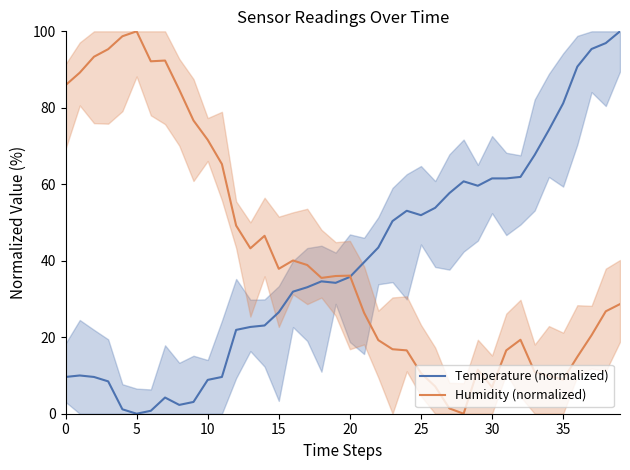

Between 23 and 25, which series saw the biggest shift?

Humidity (normalized)